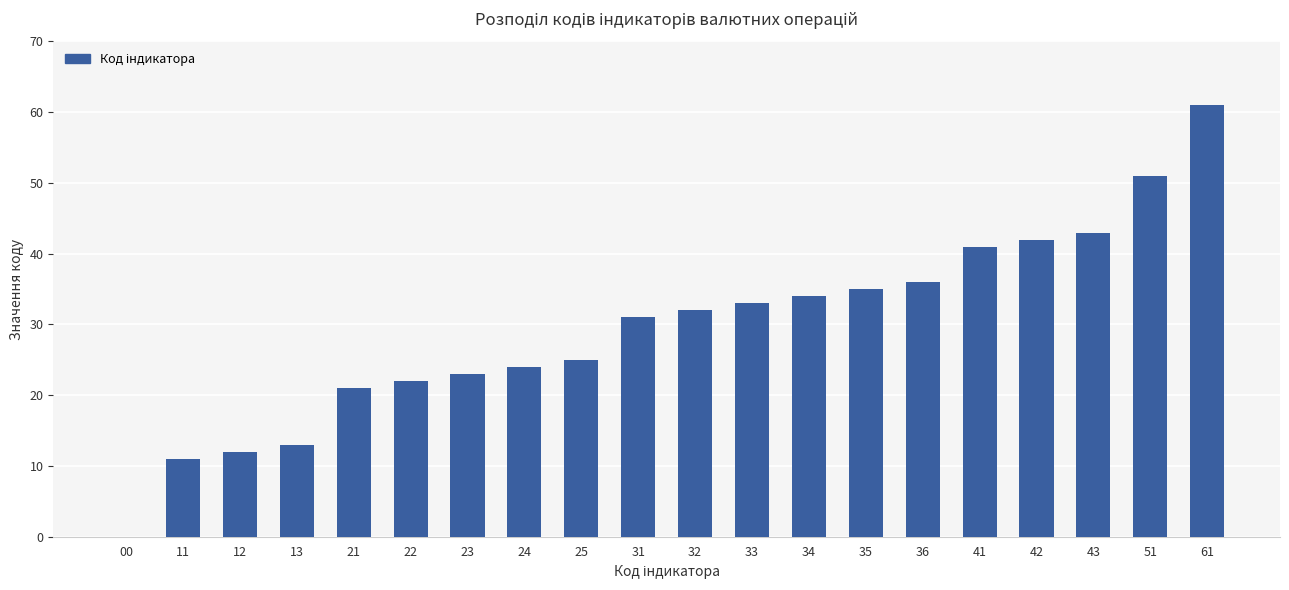

What is the maximum value shown in the chart?

61